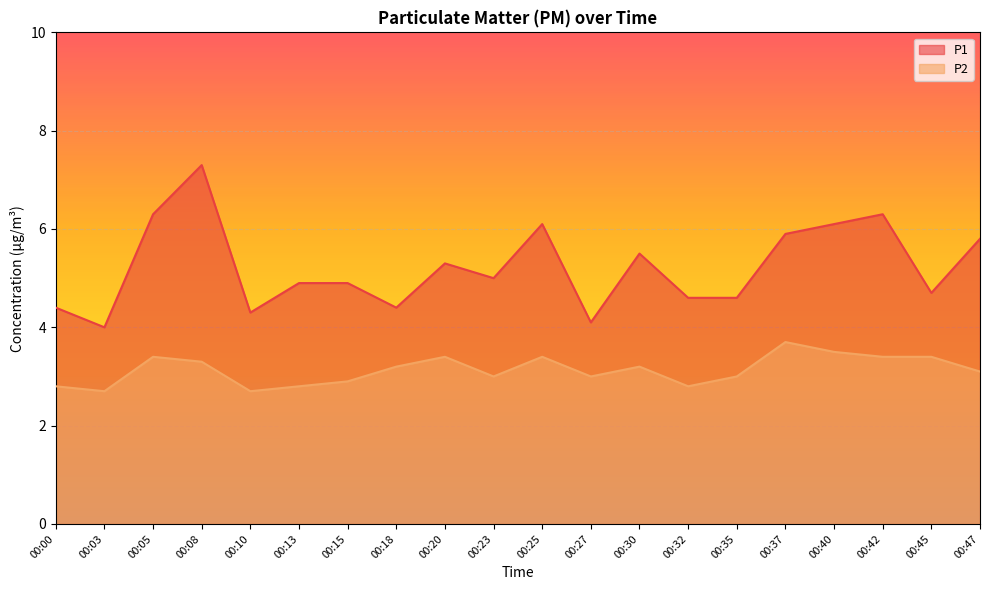

Reading left to right, list all the values displayed in this chart.

P1: 00:00=4.4	00:03=4.0	00:05=6.3	00:08=7.3	00:10=4.3	00:13=4.9	00:15=4.9	00:18=4.4	00:20=5.3	00:23=5.0	00:25=6.1	00:27=4.1	00:30=5.5	00:32=4.6	00:35=4.6	00:37=5.9	00:40=6.1	00:42=6.3	00:45=4.7	00:47=5.8
P2: 00:00=2.8	00:03=2.7	00:05=3.4	00:08=3.3	00:10=2.7	00:13=2.8	00:15=2.9	00:18=3.2	00:20=3.4	00:23=3.0	00:25=3.4	00:27=3.0	00:30=3.2	00:32=2.8	00:35=3.0	00:37=3.7	00:40=3.5	00:42=3.4	00:45=3.4	00:47=3.1